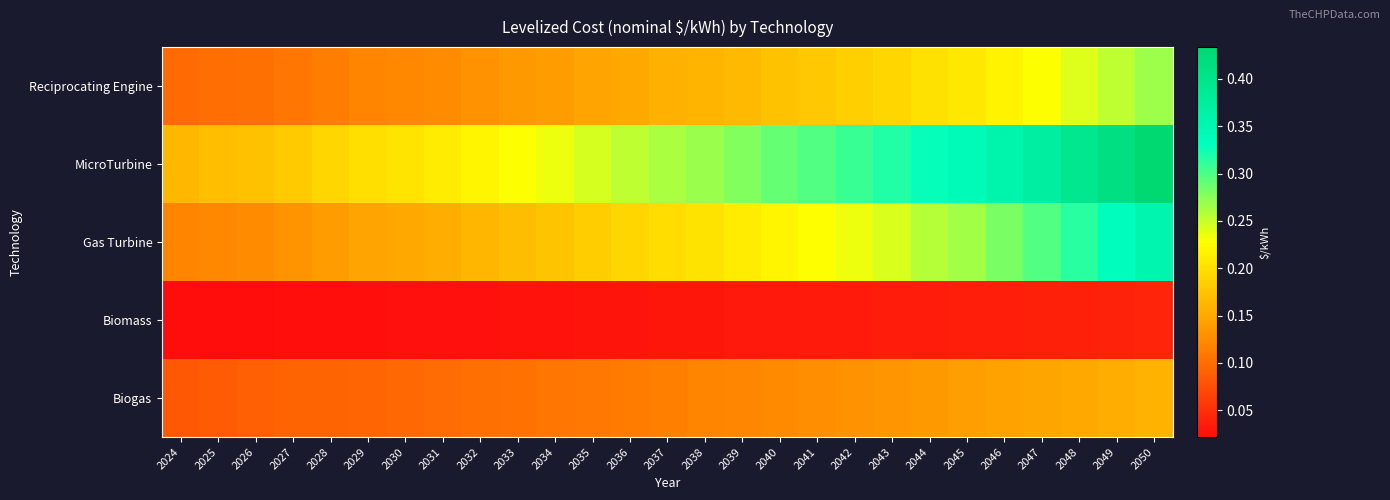

What is the spread (max minus min) of values at 2040?

0.3